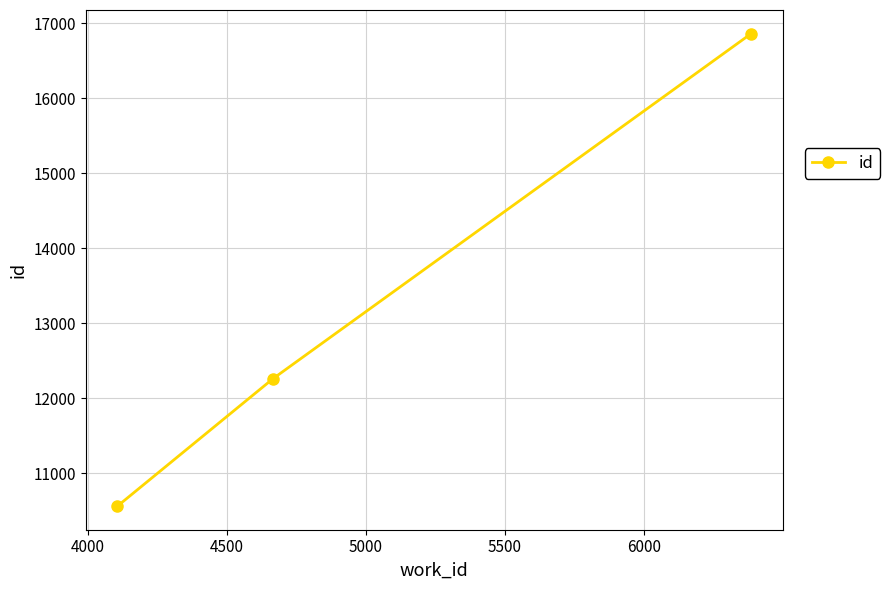

What is the greatest value displayed?

16864